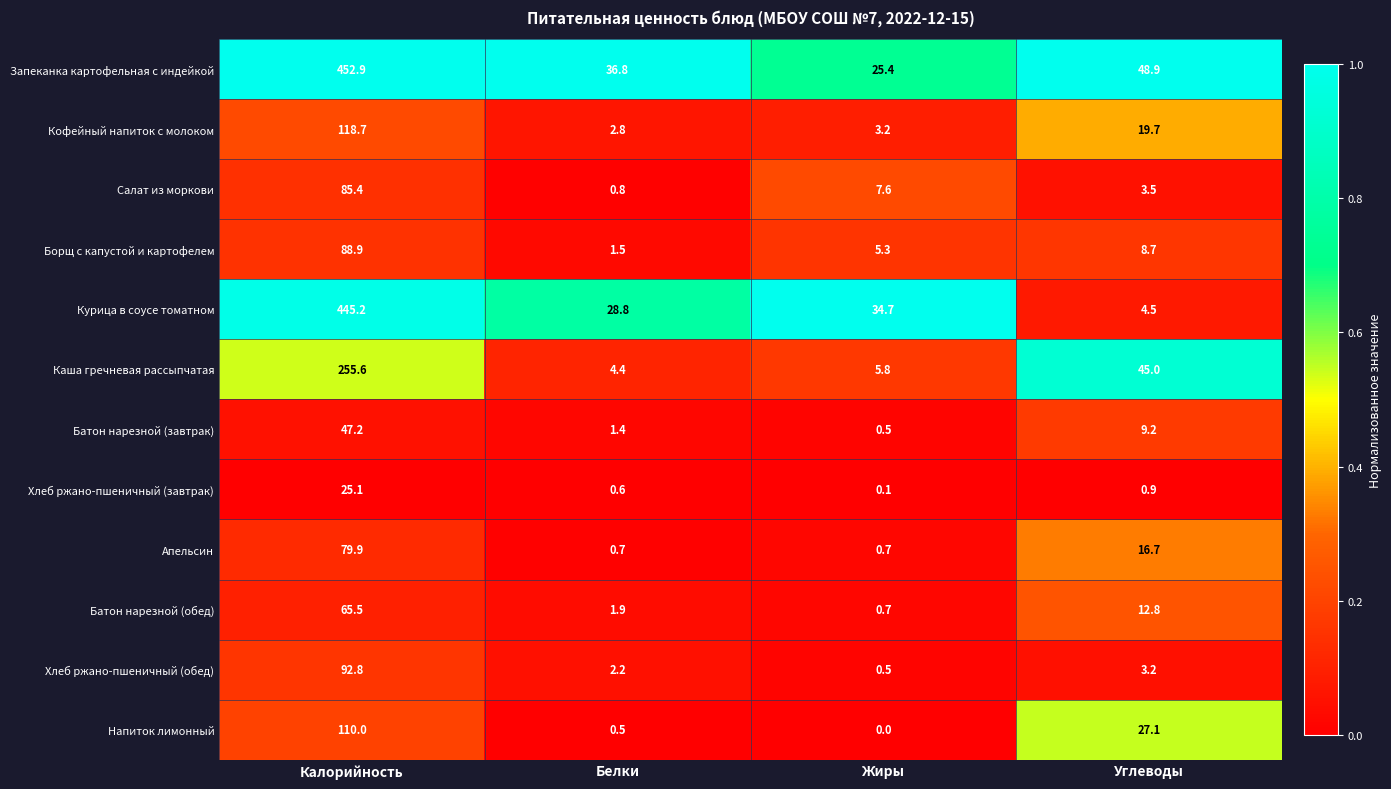

What is the total value across all series at Углеводы?

200.2